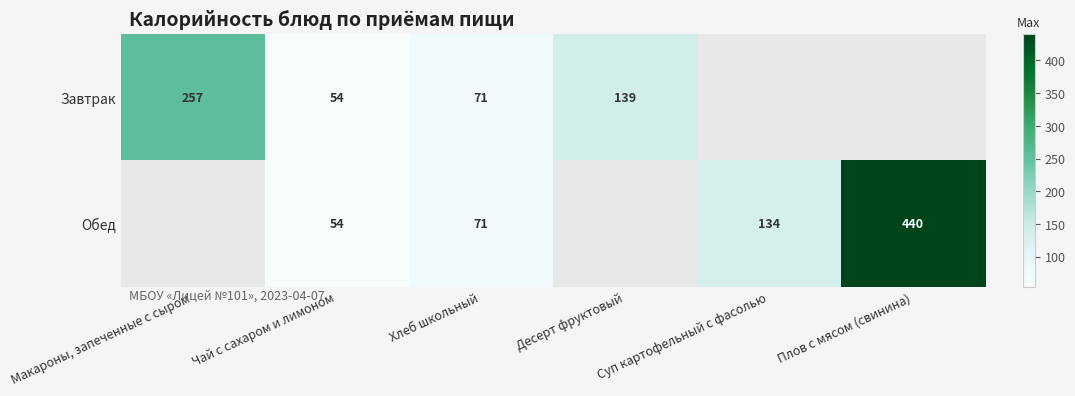

Is it true that Завтрак equals 139 at Десерт фруктовый?

True